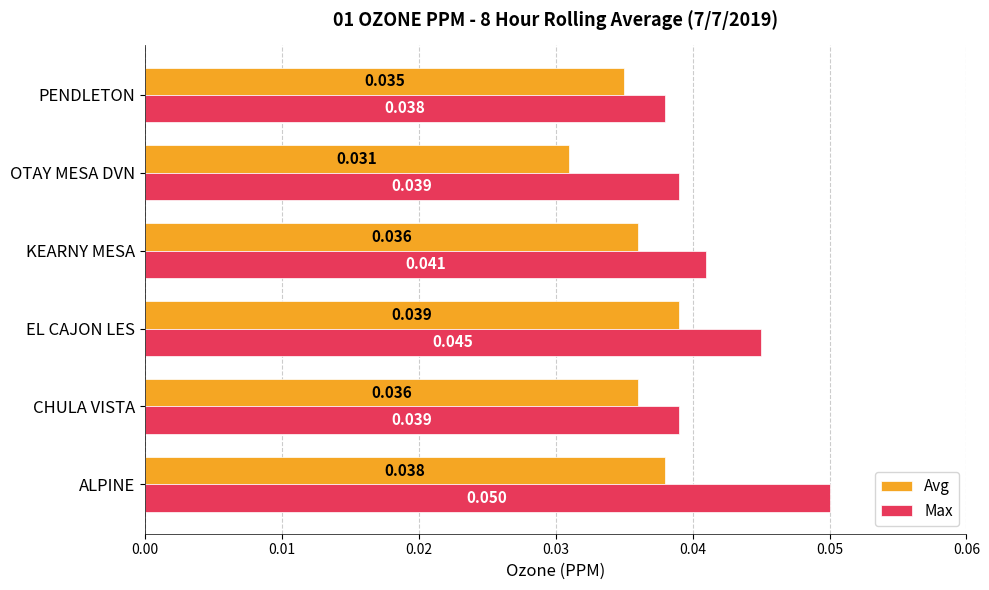

List the series in order of their overall mean, highest first.

Max, Avg